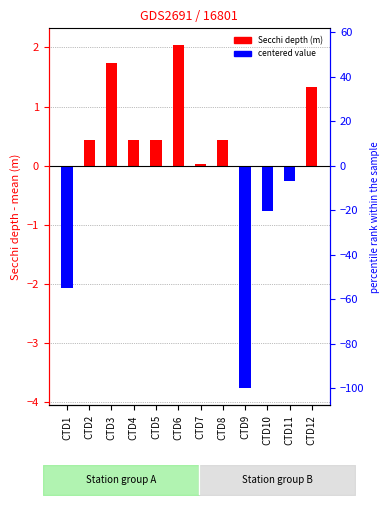

What is the approximate value at CTD10?

-0.8